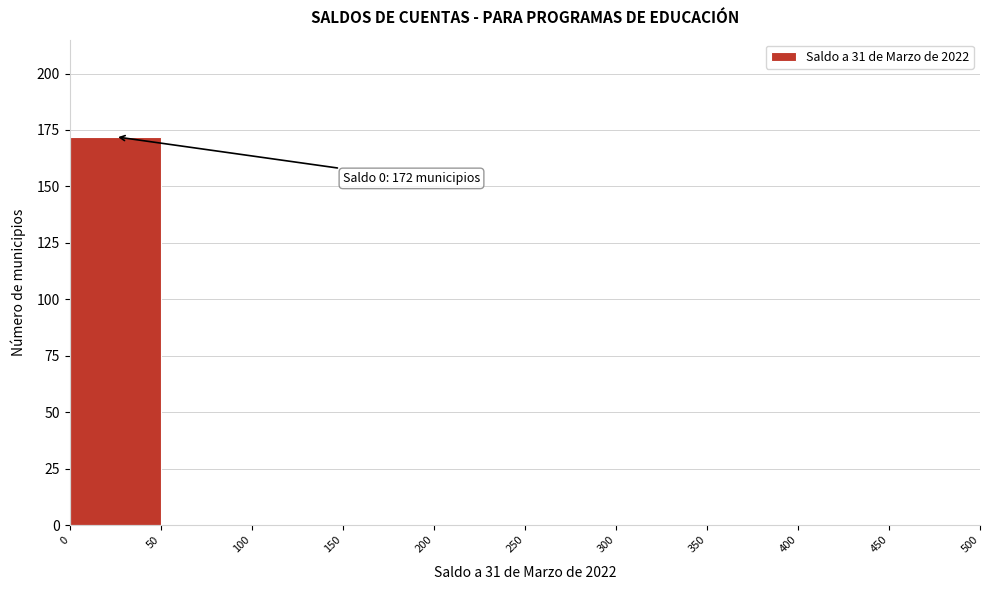

Which range on the x-axis has the tallest bar?

0 to 50